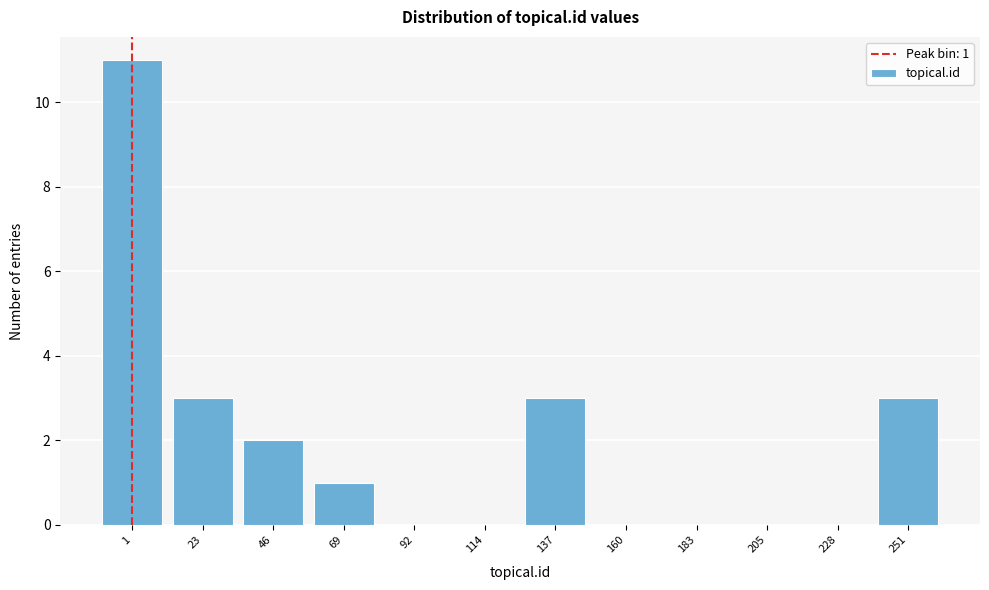

Reading left to right, transcribe all the data shown in this chart.

1=11	23=3	46=2	69=1	92=0	114=0	137=3	160=0	183=0	205=0	228=0	251=3